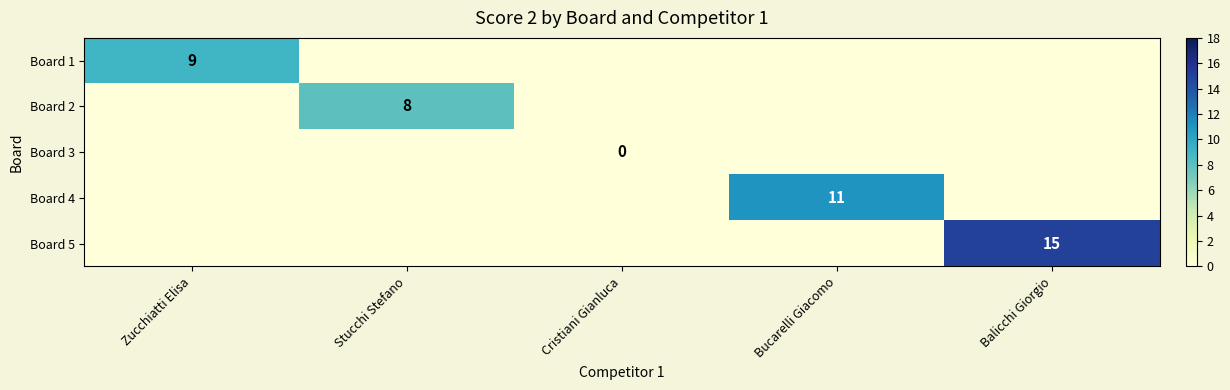

What is the sum of all Board 4 values?

11